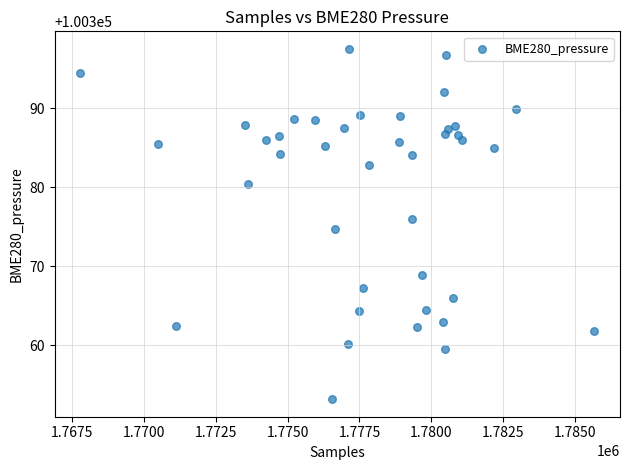

What is the range of Y values (max minus min)?

44.4